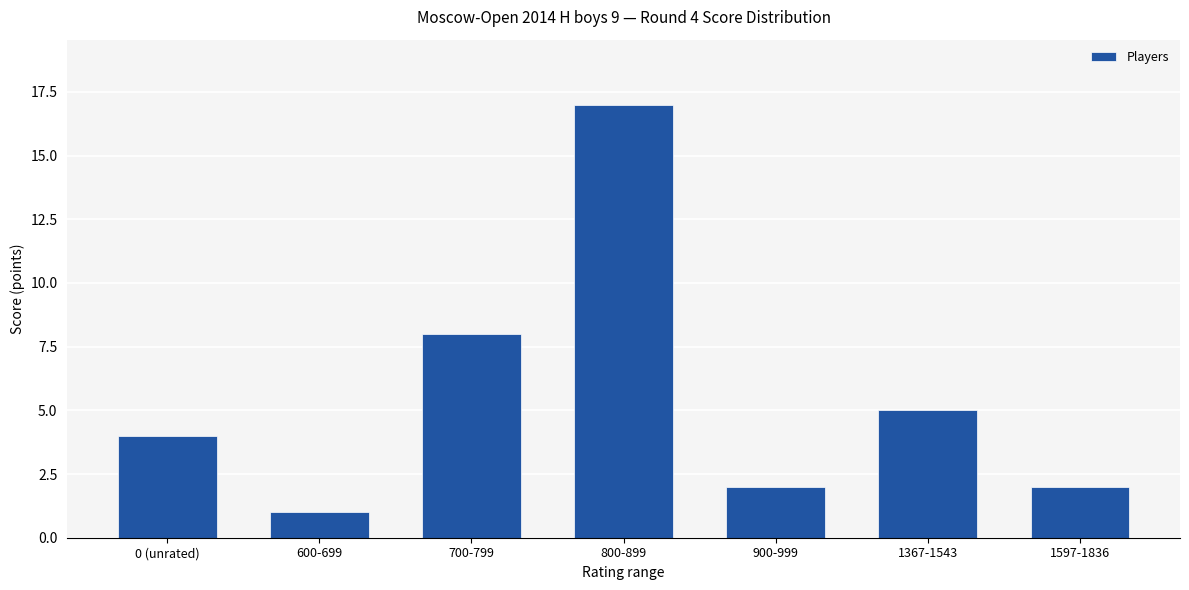

The value at 700-799 is 8. True or false?

True